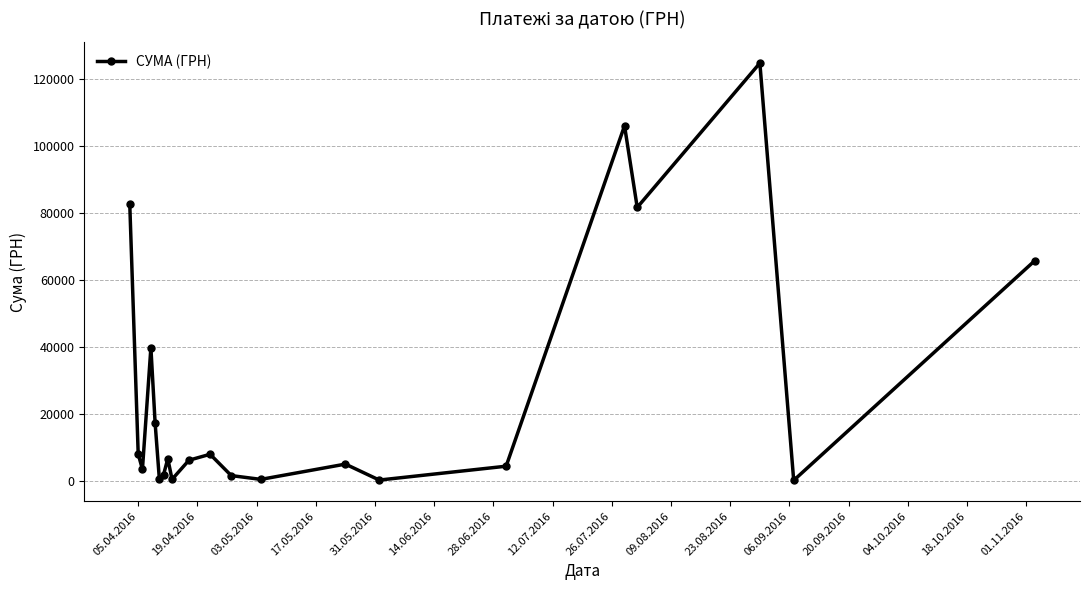

What is the difference between the maximum and minimum values?

124820.3